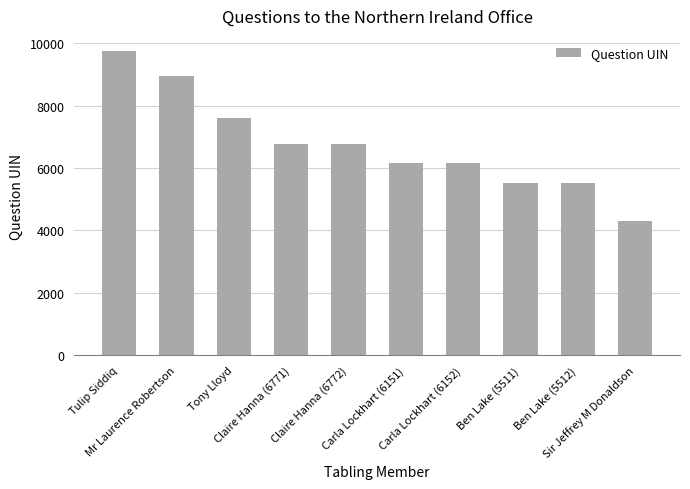

Between Carla Lockhart (6151) and Mr Laurence Robertson, which is larger?

Mr Laurence Robertson